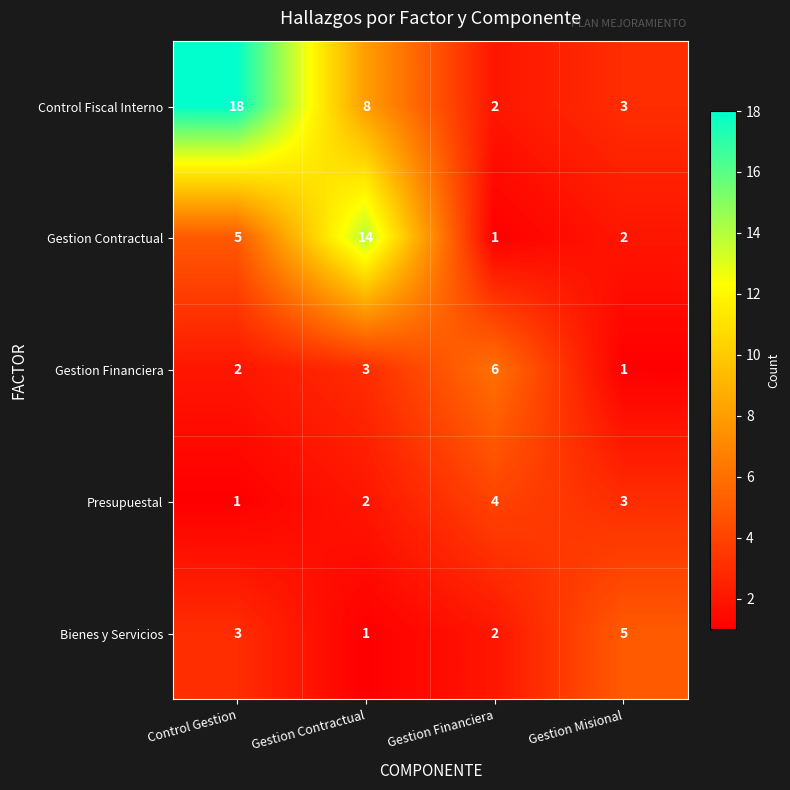

At which category does the chart reach its peak across all series?

Control Gestion